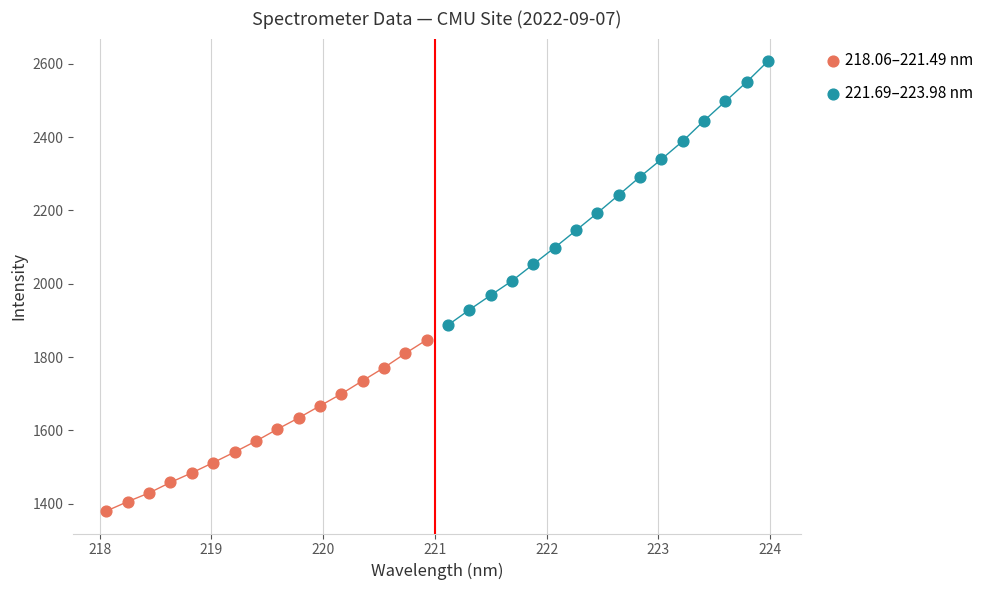

Which series contains the highest Y value?

221.69–223.98 nm